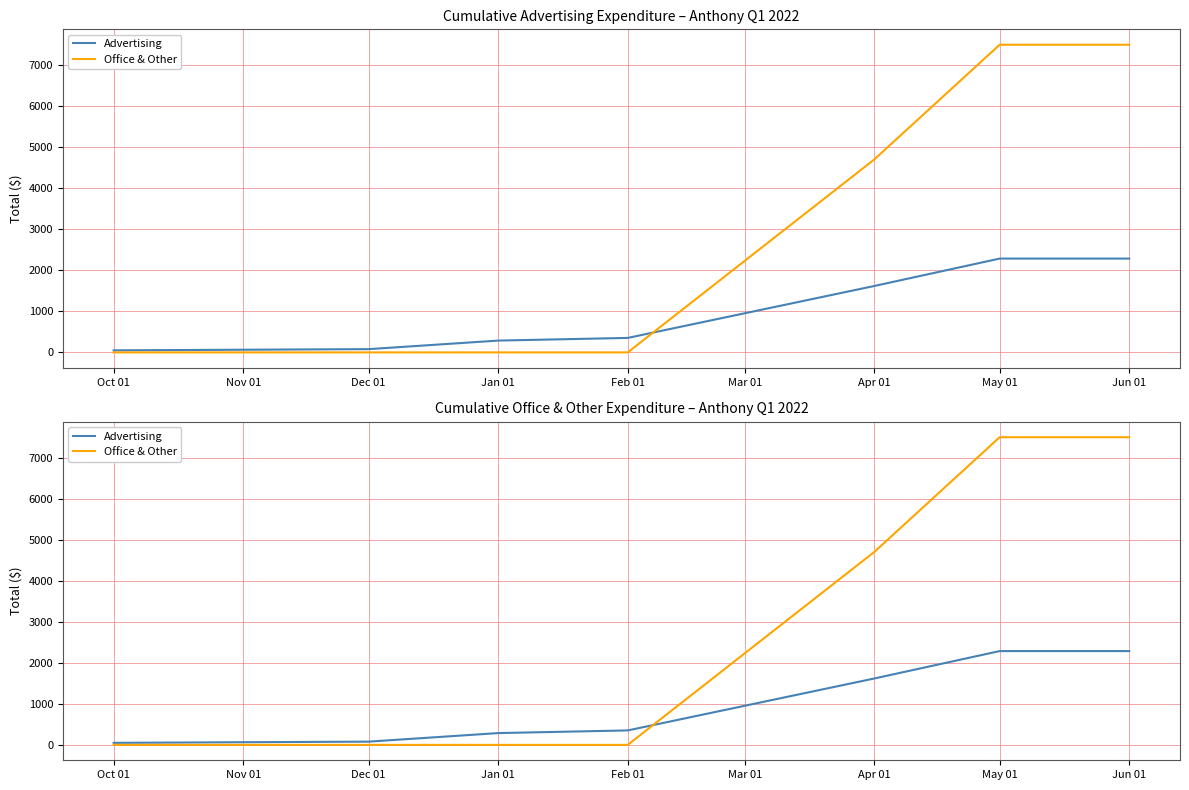

Does the chart display data point markers on the line(s)?

No